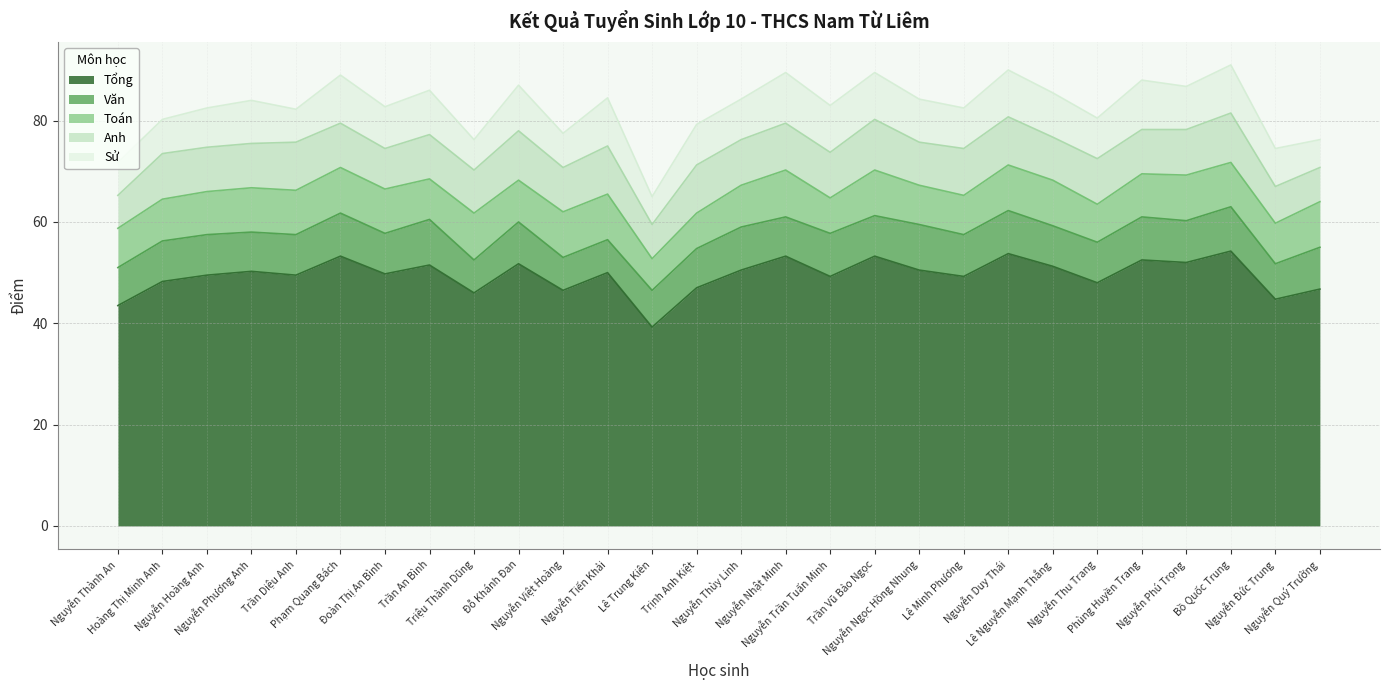

Which series ends up on top after the final intersection of Anh and Sử?

Anh